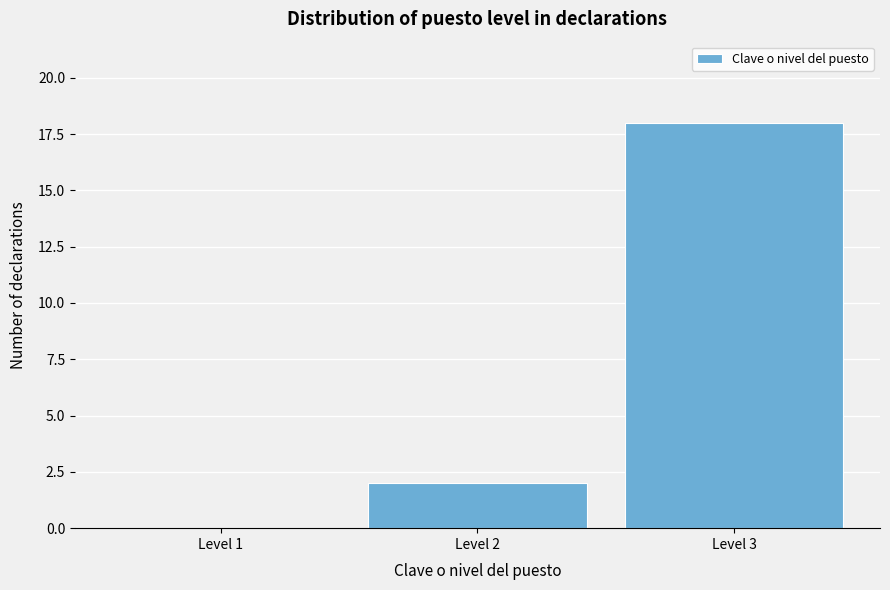

Reading left to right, transcribe all the data shown in this chart.

Level 1=0	Level 2=2	Level 3=18